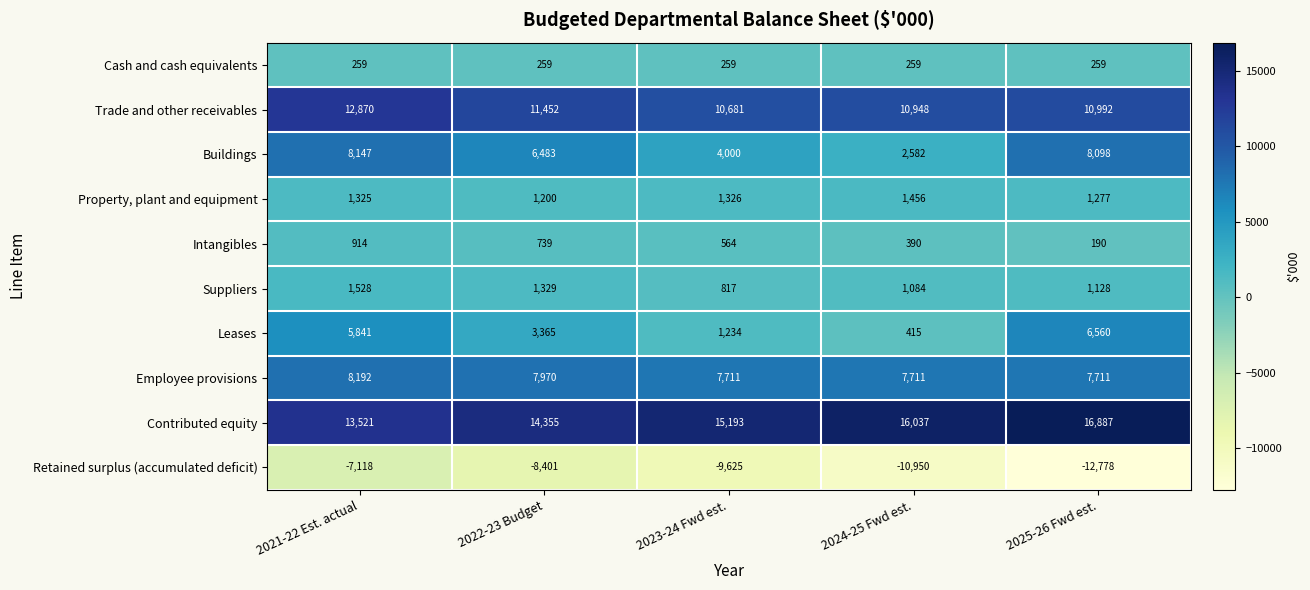

At which category does the chart reach its peak across all series?

2025-26 Fwd est.